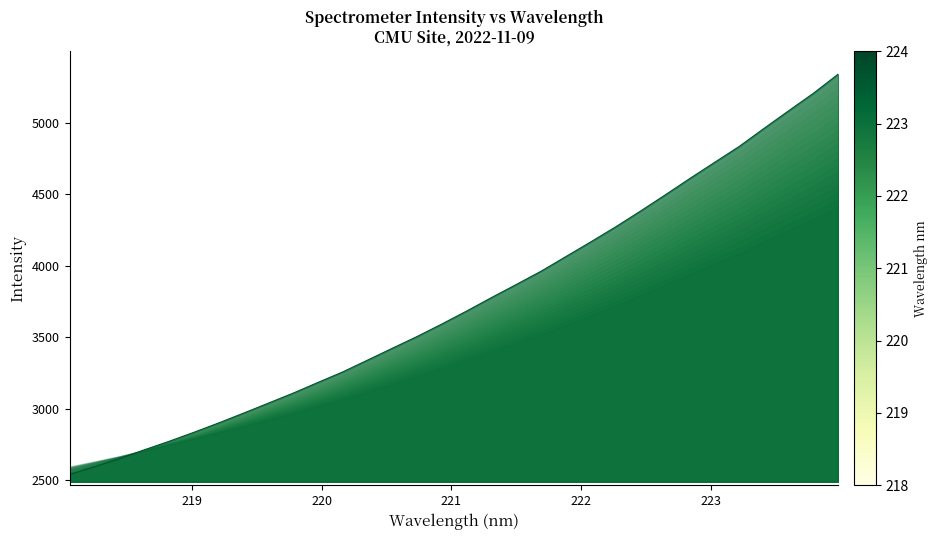

List the labels in order of value, smallest first.

218.0596, 218.2508, 218.442, 218.6332, 218.8244, 219.0156, 219.2067, 219.3979, 219.589, 219.7801, 219.9712, 220.1623, 220.3533, 220.5444, 220.7354, 220.9264, 221.1174, 221.3083, 221.4993, 221.6902, 221.8812, 222.0721, 222.263, 222.4538, 222.6447, 222.8355, 223.0264, 223.2172, 223.408, 223.5987, 223.7895, 223.9802